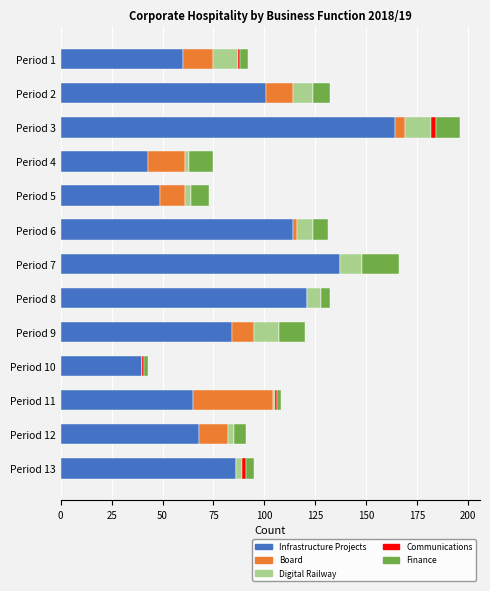

What is the highest value of the Infrastructure Projects series?

164